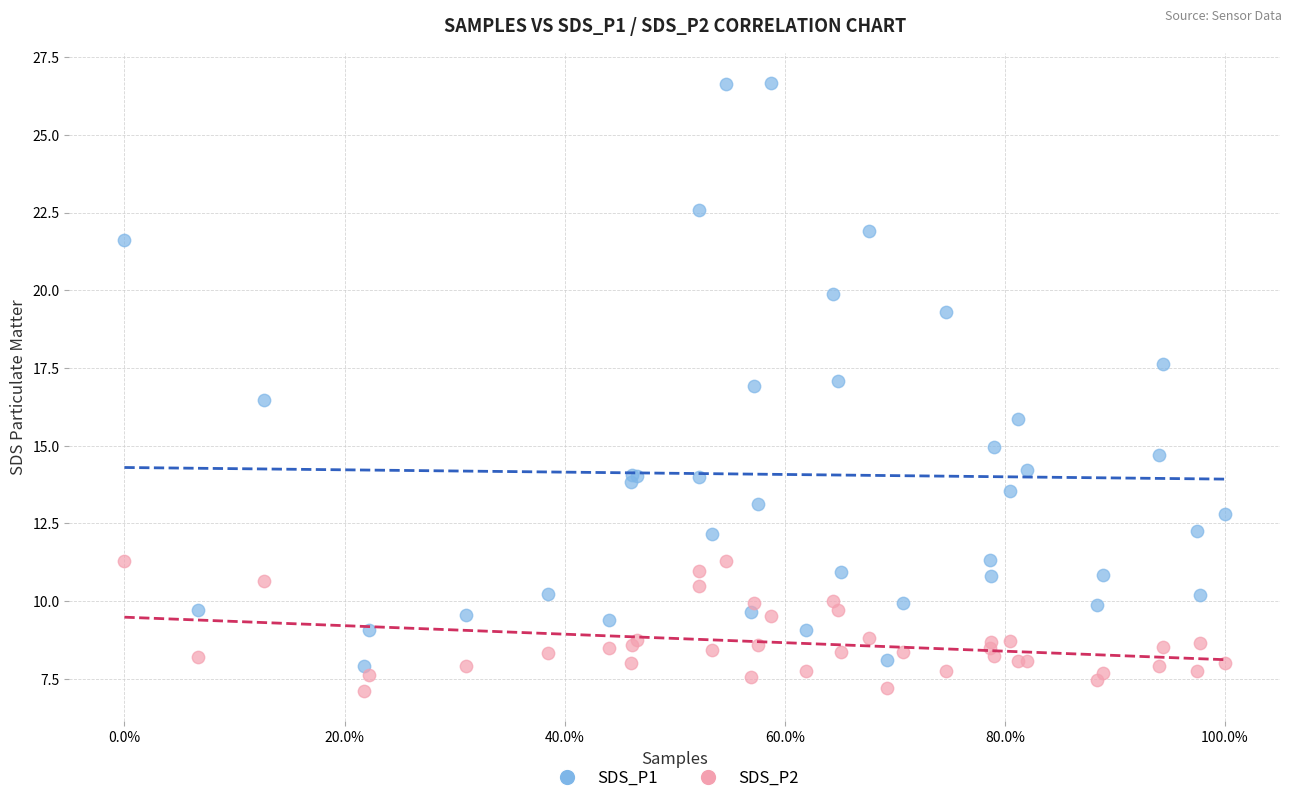

Which series has the largest Y range (max minus min)?

SDS_P1